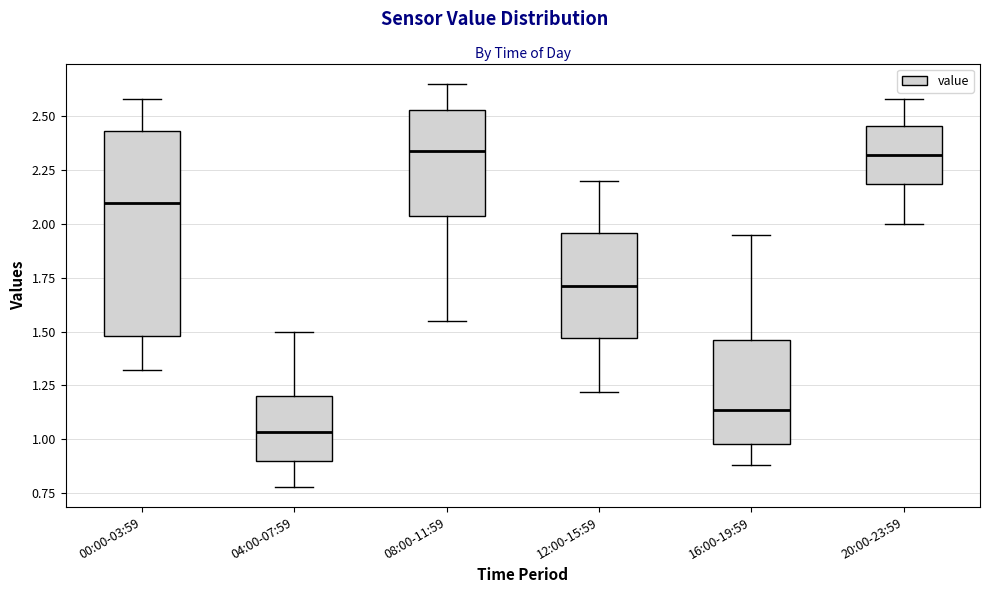

Where is the upper edge of the box for 12:00-15:59 on the y-axis? The values are not printed on the chart, so give them approximately, as read against the axis.

1.95